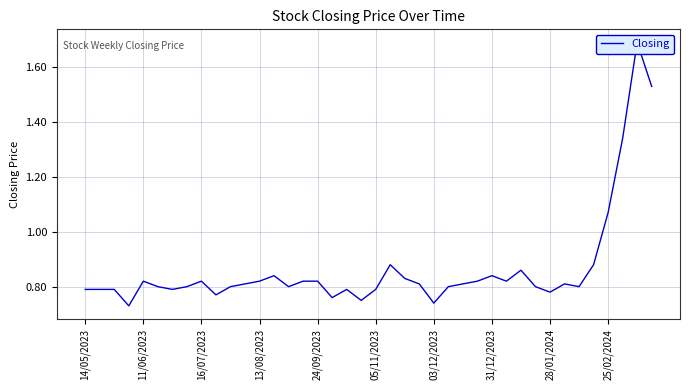

How many interior local peaks (higher than both neighbors) does the data have?

9